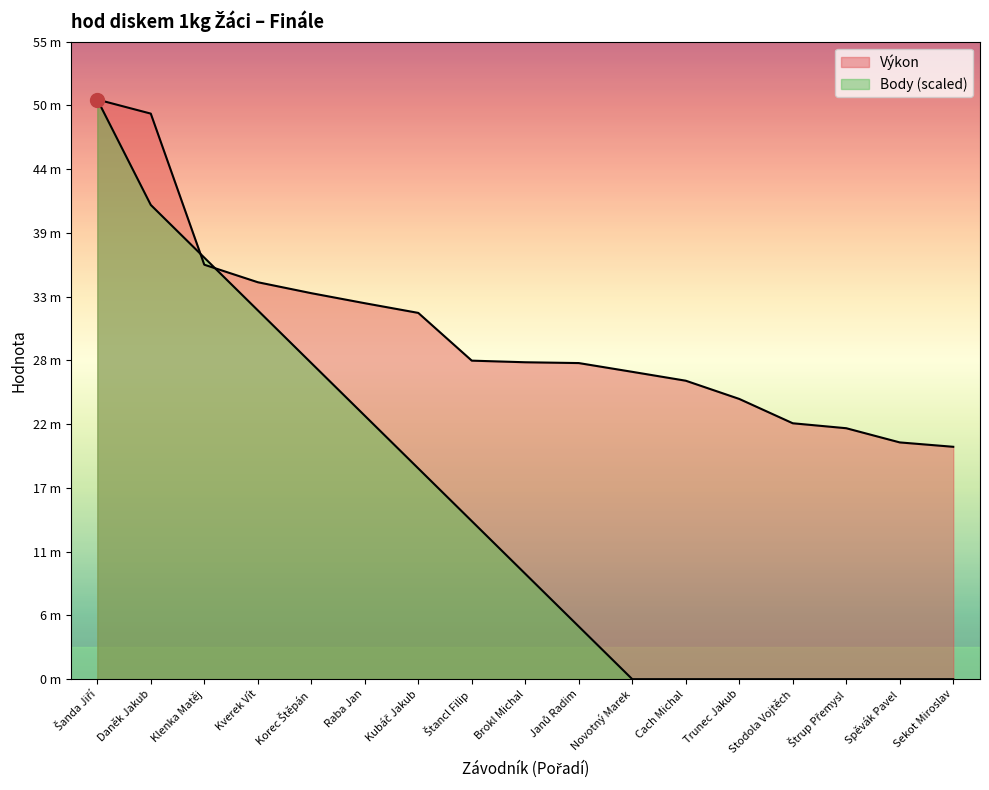

Reading left to right, what are all the values shown in this chart?

Výkon: Šanda Jiří=50.3	Daněk Jakub=49.0	Klenka Matěj=35.9	Kverek Vít=34.4	Korec Štěpán=33.5	Raba Jan=32.6	Kubáč Jakub=31.8	Štancl Filip=27.6	Brokl Michal=27.5	Janů Radim=27.4	Novotný Marek=26.6	Cach Michal=25.9	Trunec Jakub=24.3	Stodola Vojtěch=22.2	Štrup Přemysl=21.8	Spěvák Pavel=20.5	Sekot Miroslav=20.1
Body: Šanda Jiří=50.3	Daněk Jakub=41.1	Klenka Matěj=36.6	Kverek Vít=32.0	Korec Štěpán=27.4	Raba Jan=22.8	Kubáč Jakub=18.3	Štancl Filip=13.7	Brokl Michal=9.1	Janů Radim=4.6	Novotný Marek=0.0	Cach Michal=0.0	Trunec Jakub=0.0	Stodola Vojtěch=0.0	Štrup Přemysl=0.0	Spěvák Pavel=0.0	Sekot Miroslav=0.0